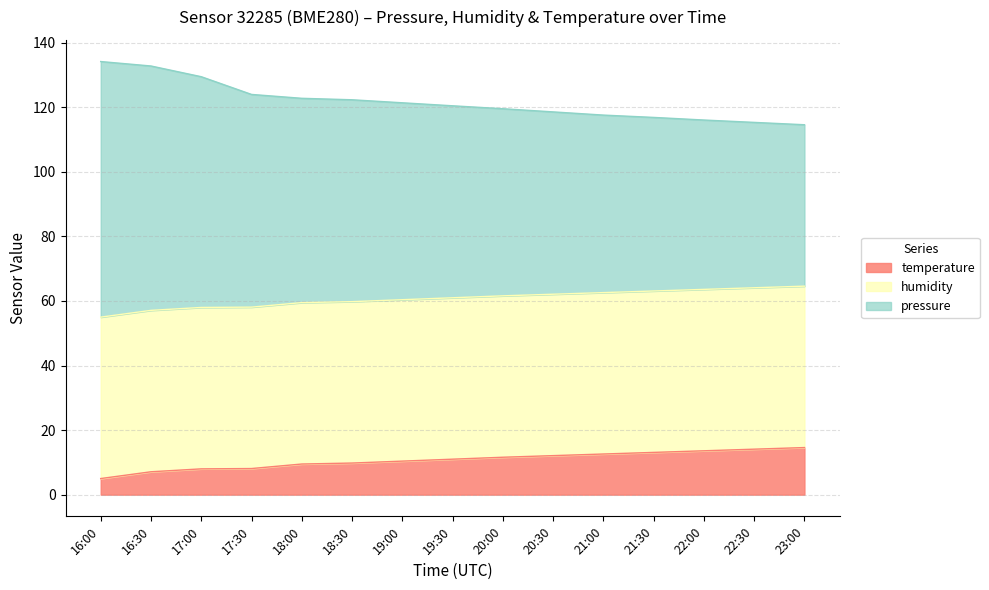

What is the highest value of the temperature series?

14.6